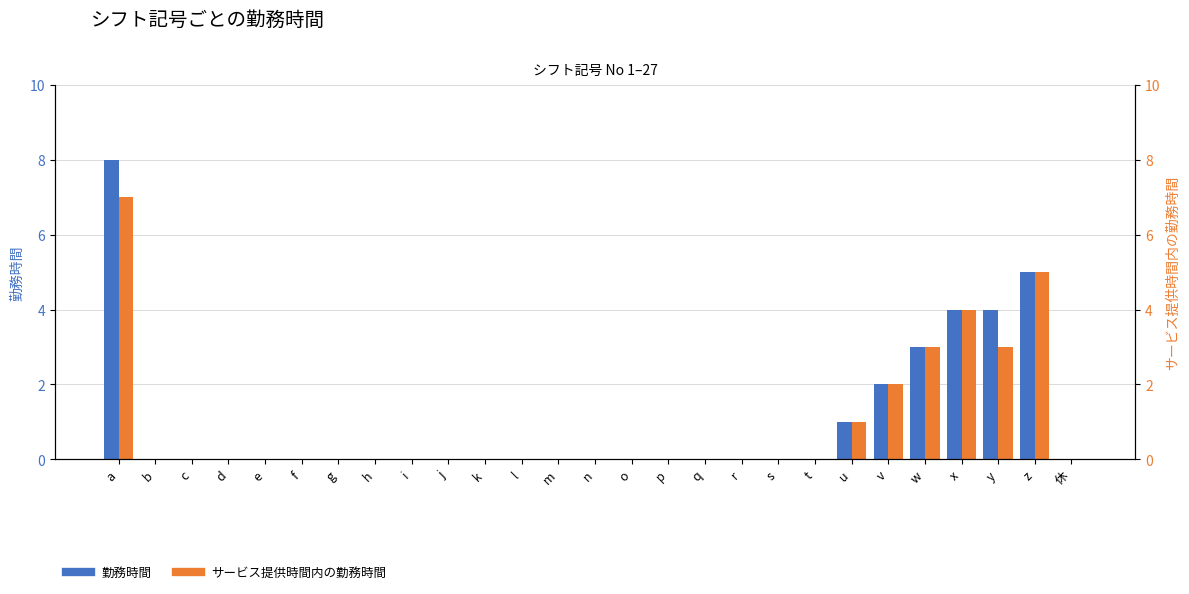

What is the label of the 20th bar from the left?

t